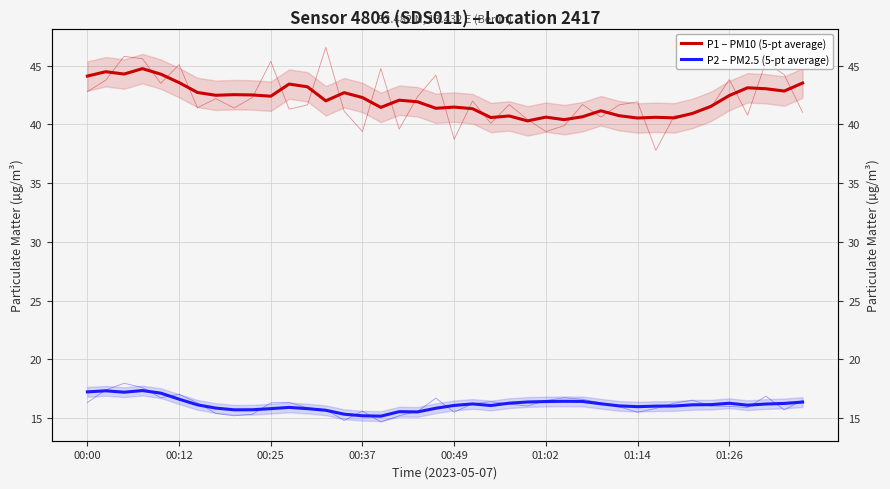

What is the value of the P2 – PM2.5 (5-pt average) point at the 37th from the left?

16.1